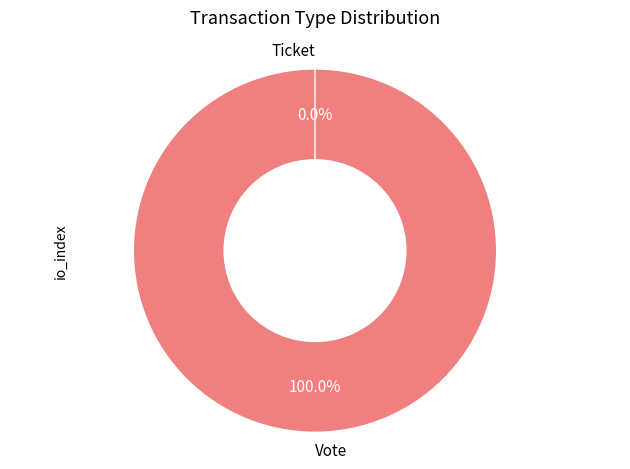

Which category has the biggest portion of the pie?

Vote